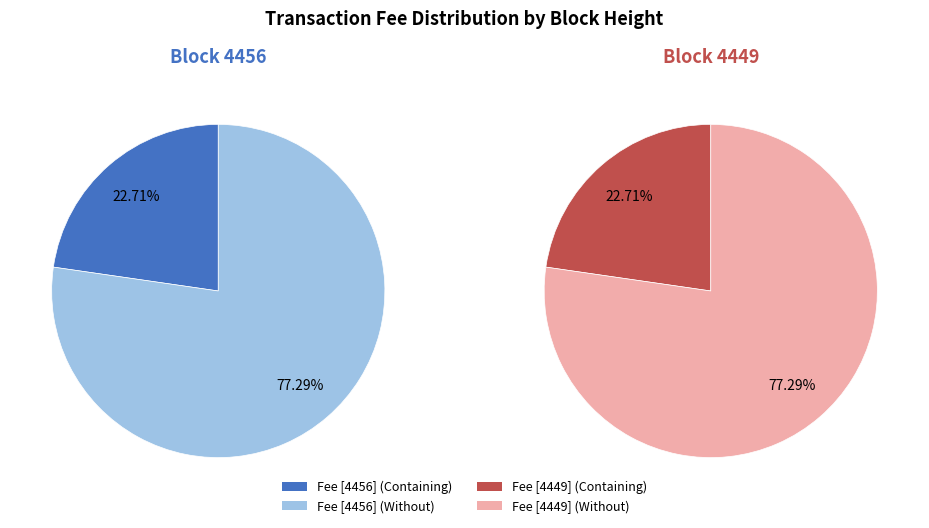

Which category has the biggest portion of the pie?

4449